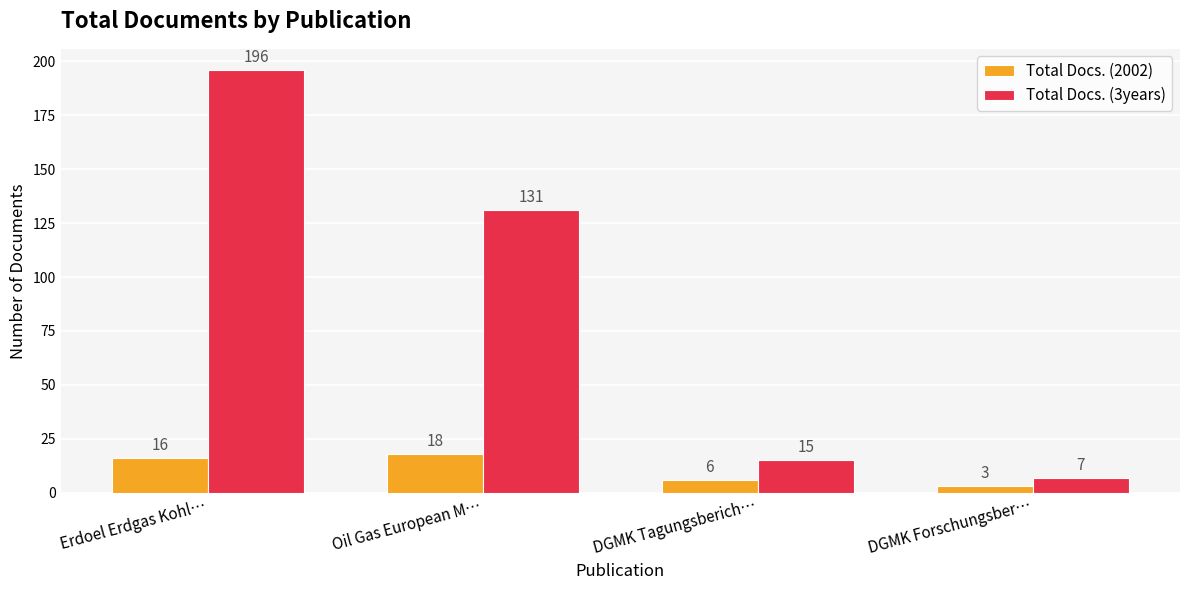

List the series in order of their overall mean, lowest first.

Total Docs. (2002), Total Docs. (3years)